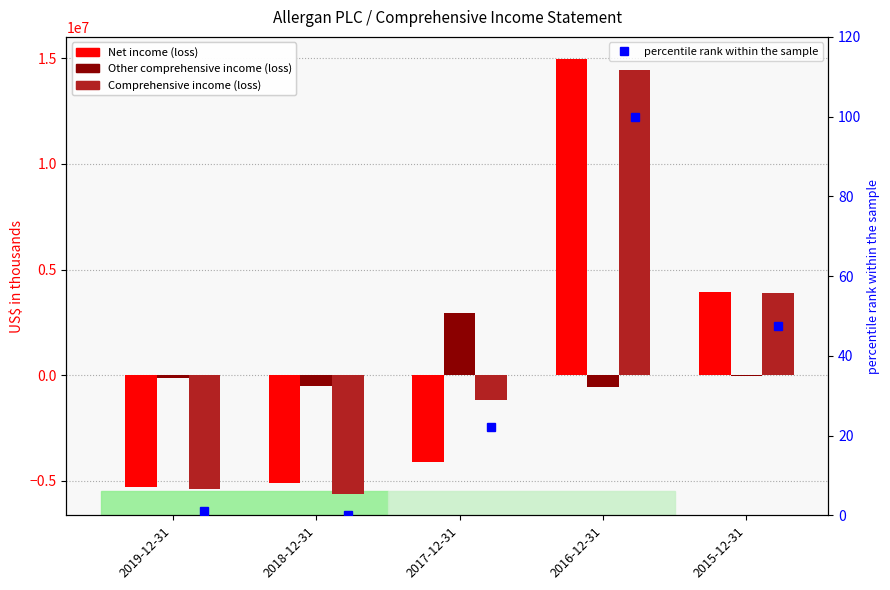

How many categories are shown in the chart?

5